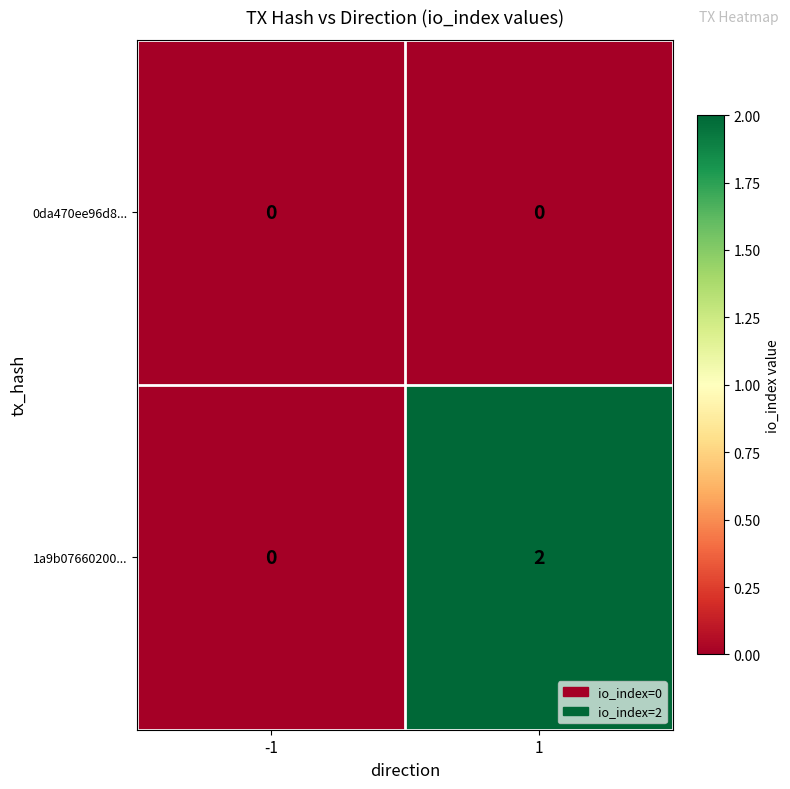

Count the number of data series in this chart.

2